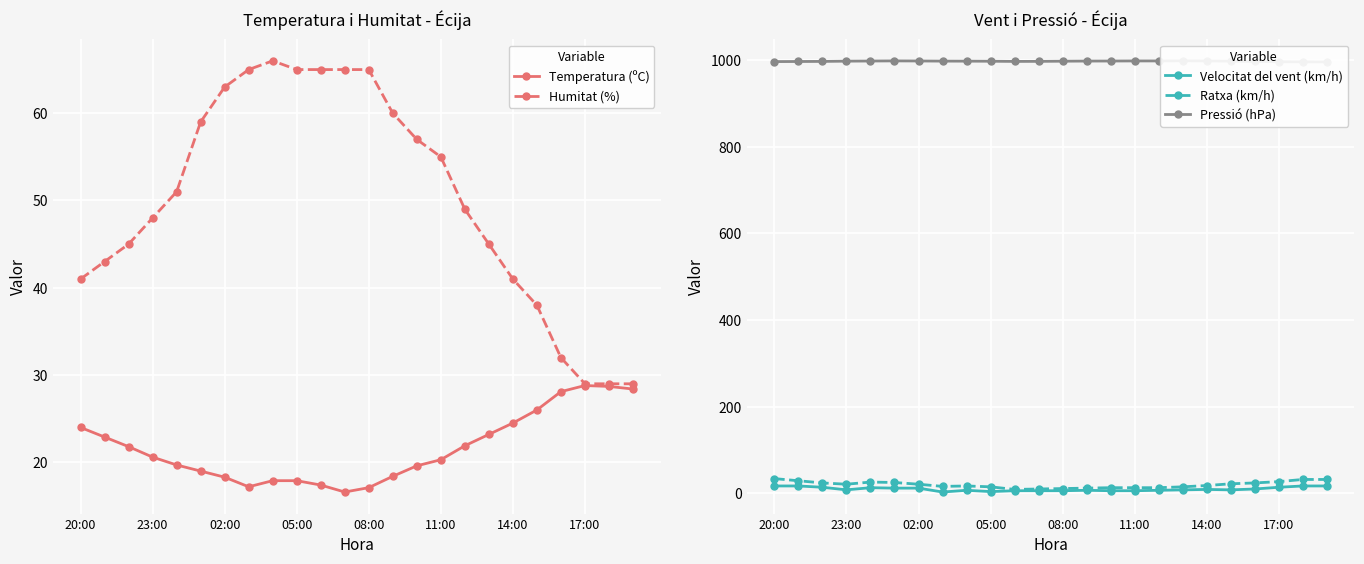

Which series has the widest spread of values?

Humitat (%)